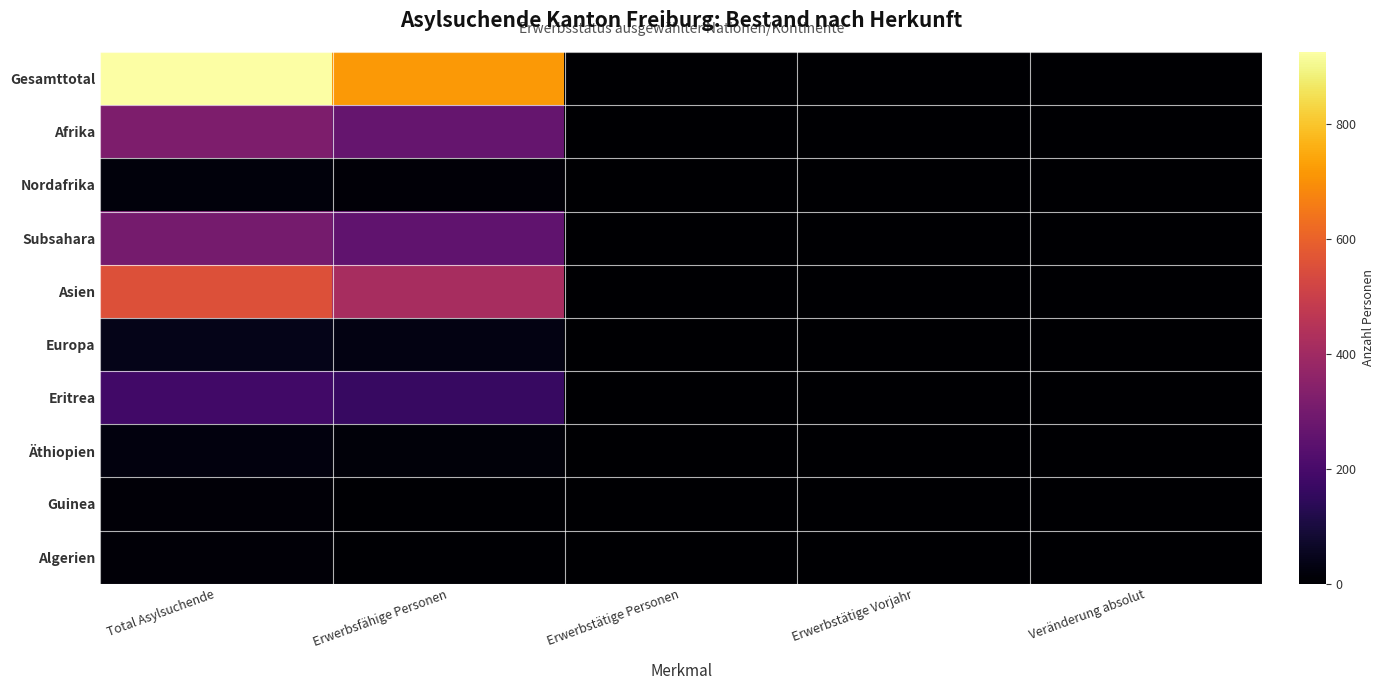

Reading right to left, list all the values displayed in this chart.

Gesamttotal: Veränderung absolut=1	Erwerbstätige Vorjahr=2	Erwerbstätige Personen=3	Erwerbsfähige Personen=718	Total Asylsuchende=926
Afrika: Veränderung absolut=1	Erwerbstätige Vorjahr=1	Erwerbstätige Personen=2	Erwerbsfähige Personen=266	Total Asylsuchende=321
Nordafrika: Veränderung absolut=0	Erwerbstätige Vorjahr=0	Erwerbstätige Personen=0	Erwerbsfähige Personen=12	Total Asylsuchende=19
Subsahara: Veränderung absolut=1	Erwerbstätige Vorjahr=1	Erwerbstätige Personen=2	Erwerbsfähige Personen=254	Total Asylsuchende=302
Asien: Veränderung absolut=0	Erwerbstätige Vorjahr=1	Erwerbstätige Personen=1	Erwerbsfähige Personen=416	Total Asylsuchende=557
Europa: Veränderung absolut=0	Erwerbstätige Vorjahr=0	Erwerbstätige Personen=0	Erwerbsfähige Personen=29	Total Asylsuchende=40
Eritrea: Veränderung absolut=1	Erwerbstätige Vorjahr=0	Erwerbstätige Personen=1	Erwerbsfähige Personen=164	Total Asylsuchende=188
Äthiopien: Veränderung absolut=0	Erwerbstätige Vorjahr=0	Erwerbstätige Personen=0	Erwerbsfähige Personen=17	Total Asylsuchende=22
Guinea: Veränderung absolut=0	Erwerbstätige Vorjahr=1	Erwerbstätige Personen=1	Erwerbsfähige Personen=7	Total Asylsuchende=12
Algerien: Veränderung absolut=0	Erwerbstätige Vorjahr=0	Erwerbstätige Personen=0	Erwerbsfähige Personen=7	Total Asylsuchende=11